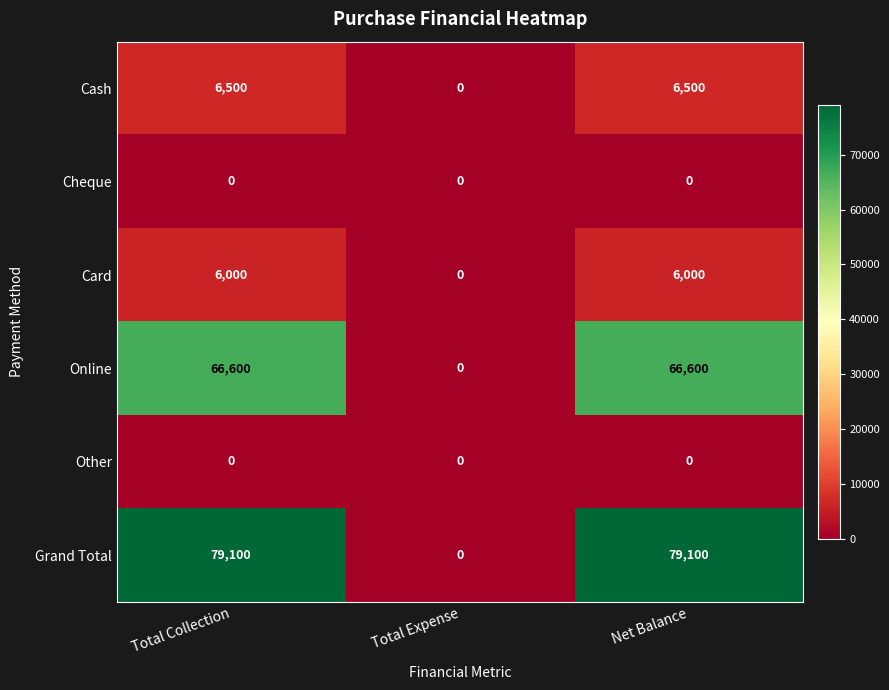

What is the spread (max minus min) of values at Total Collection?

79100